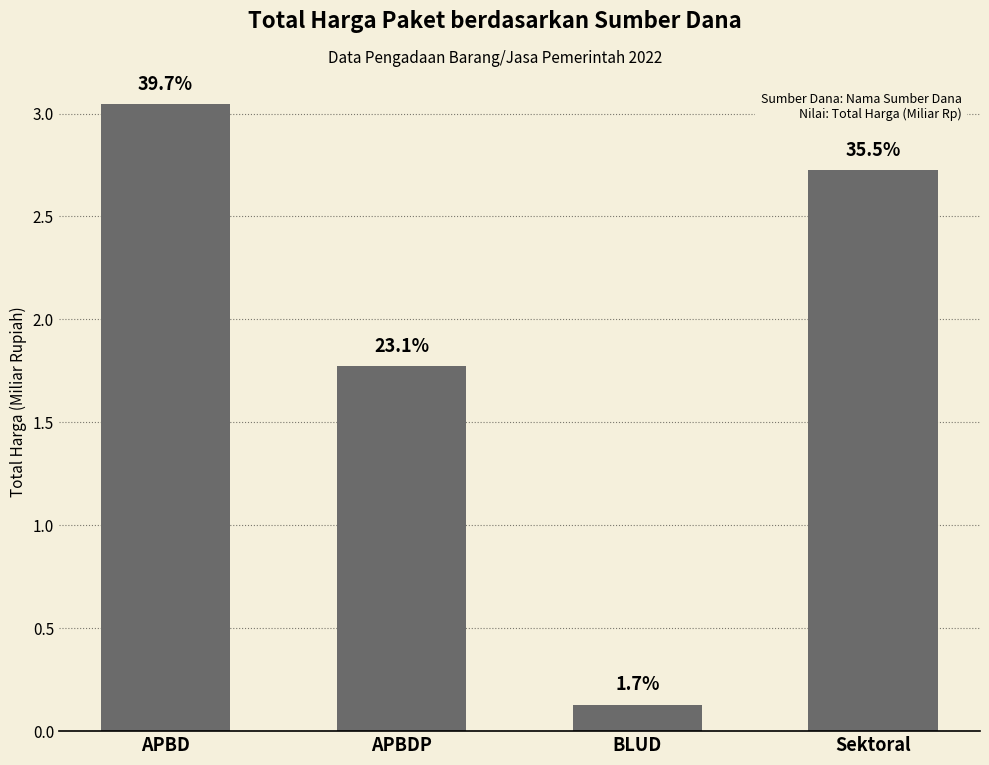

Reading left to right, extract all data points from this chart.

3.0	1.8	0.1	2.7